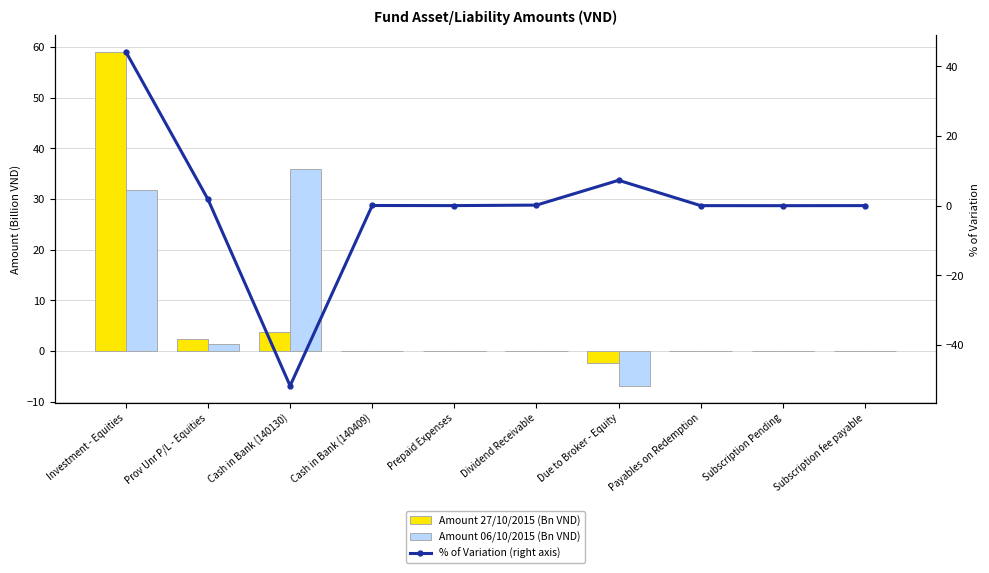

How many categories are shown in the chart?

10